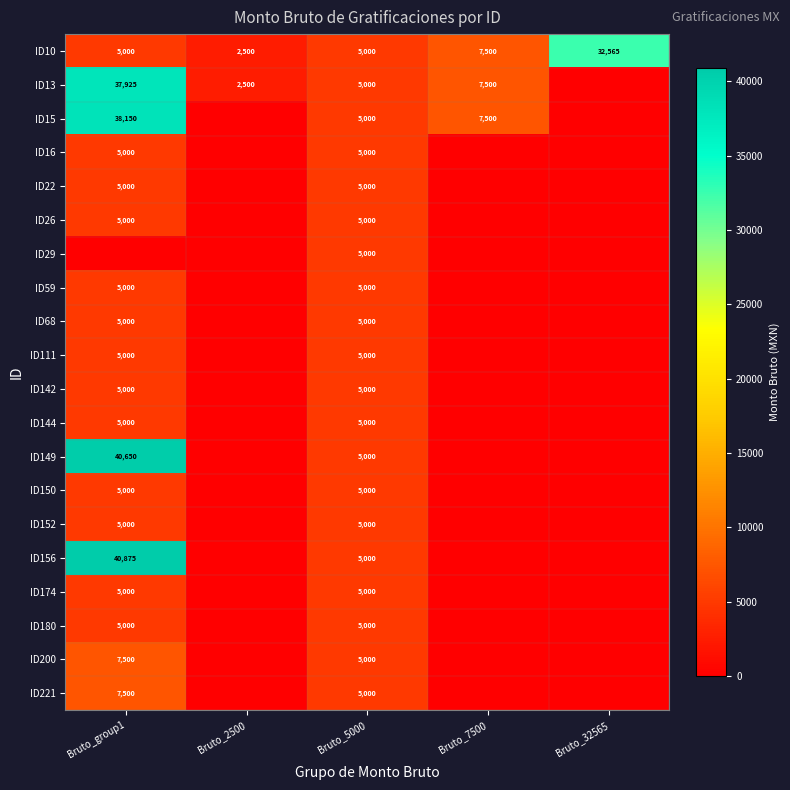

The ID59 series shows 7370 at Bruto_5000. True or false?

False